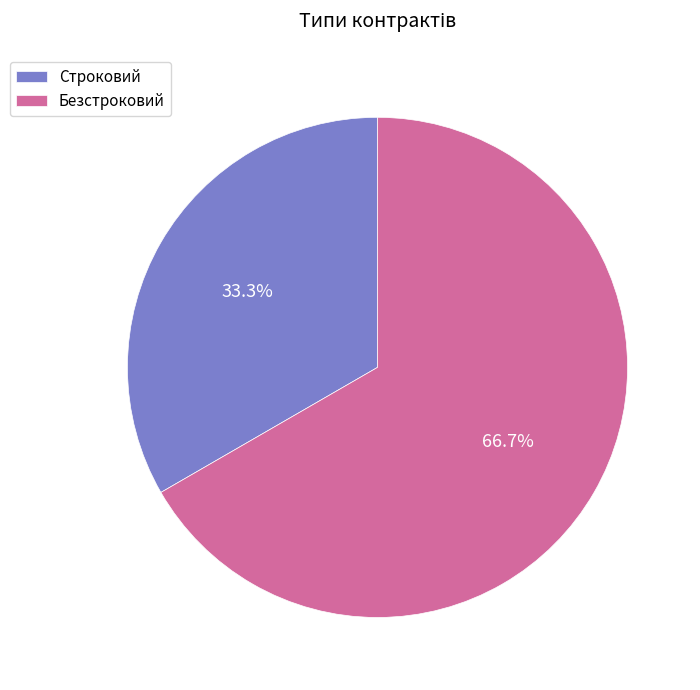

Combined, do Строковий and Безстроковий account for over 50%?

Yes